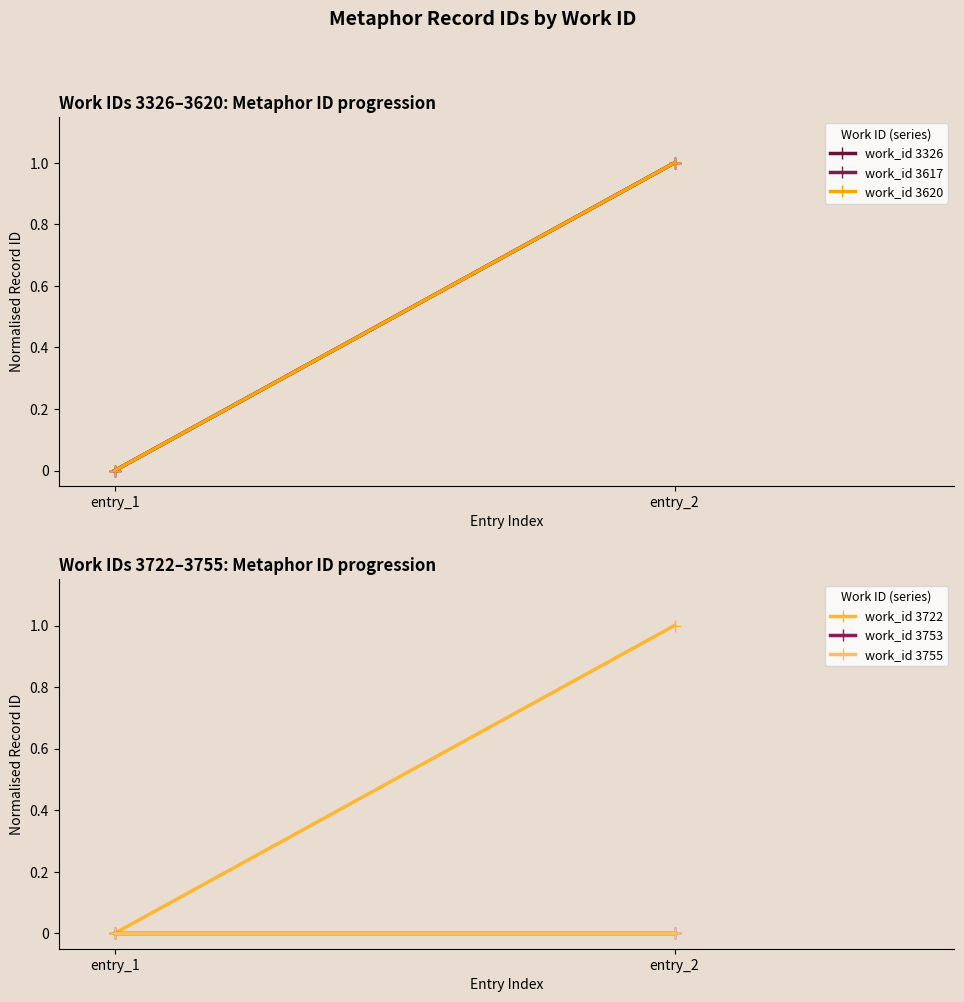

What is the sum of the work_id 3617 values at entry_2 and entry_1?

1.0